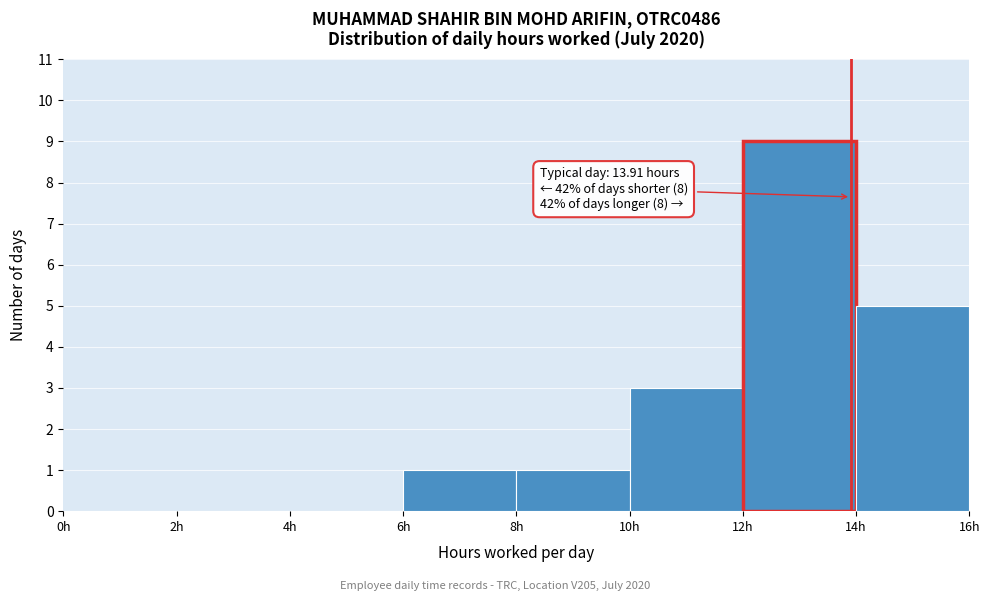

Which range on the x-axis has the tallest bar?

12 to 14